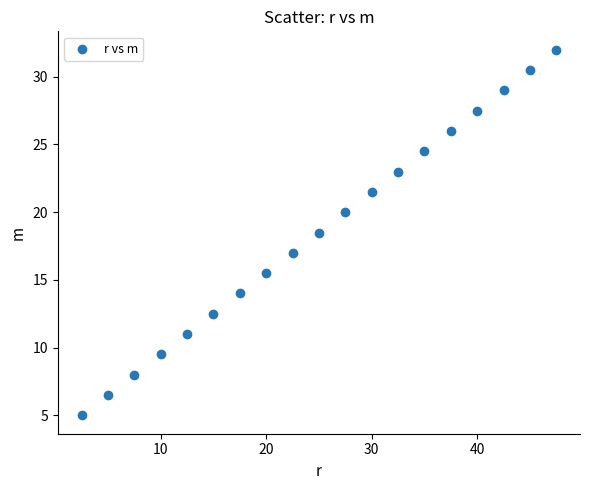

What is the range of X values (max minus min)?

45.0